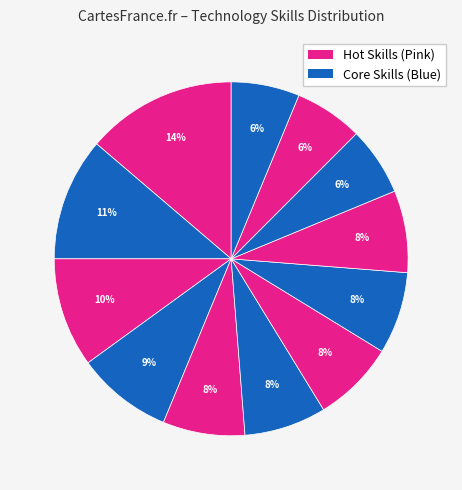

Does any single category account for the majority?

No